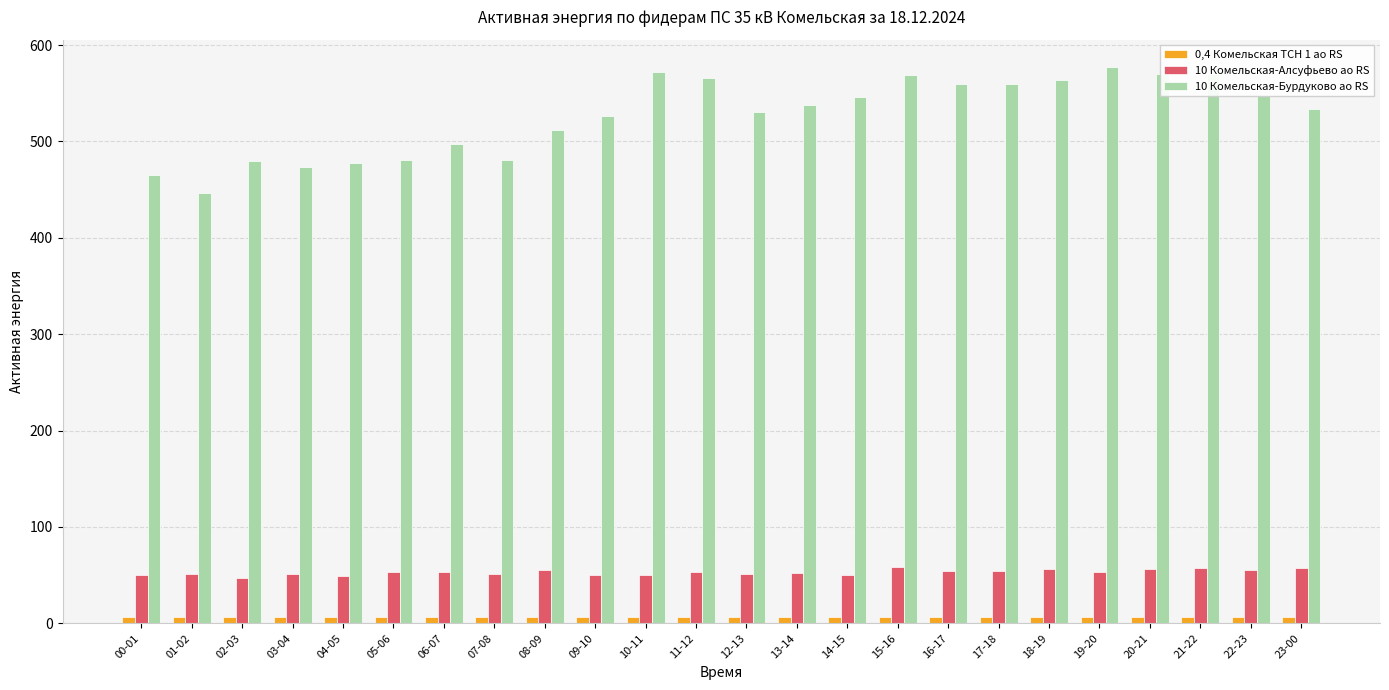

Rank the series by their maximum value, from highest to lowest.

10 Комельская-Бурдуково ао RS, 10 Комельская-Алсуфьево ао RS, 0,4 Комельская ТСН 1 ао RS